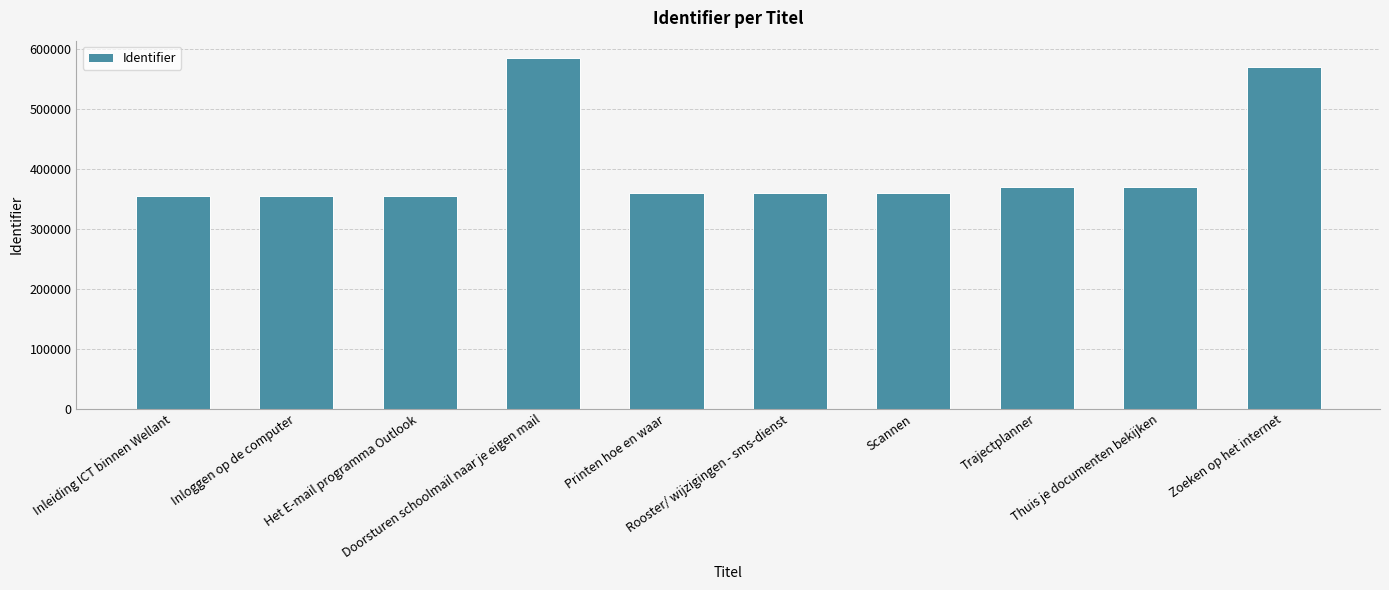

What is the change in value from Inleiding ICT binnen Wellant to Printen hoe en waar?

+5087